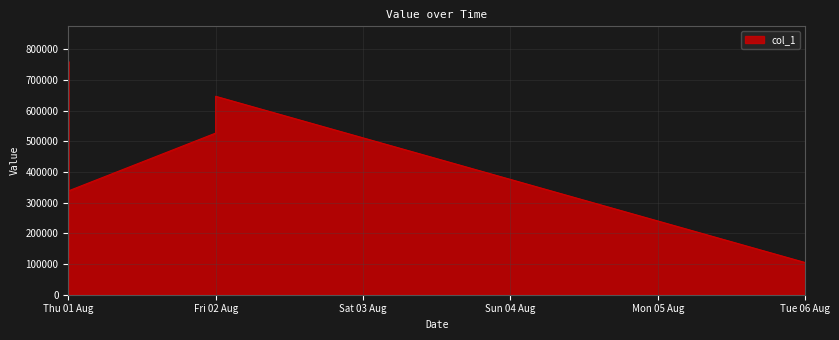

What is the difference between the values at Fri 02 Aug and Fri 02 Aug?

119899.2